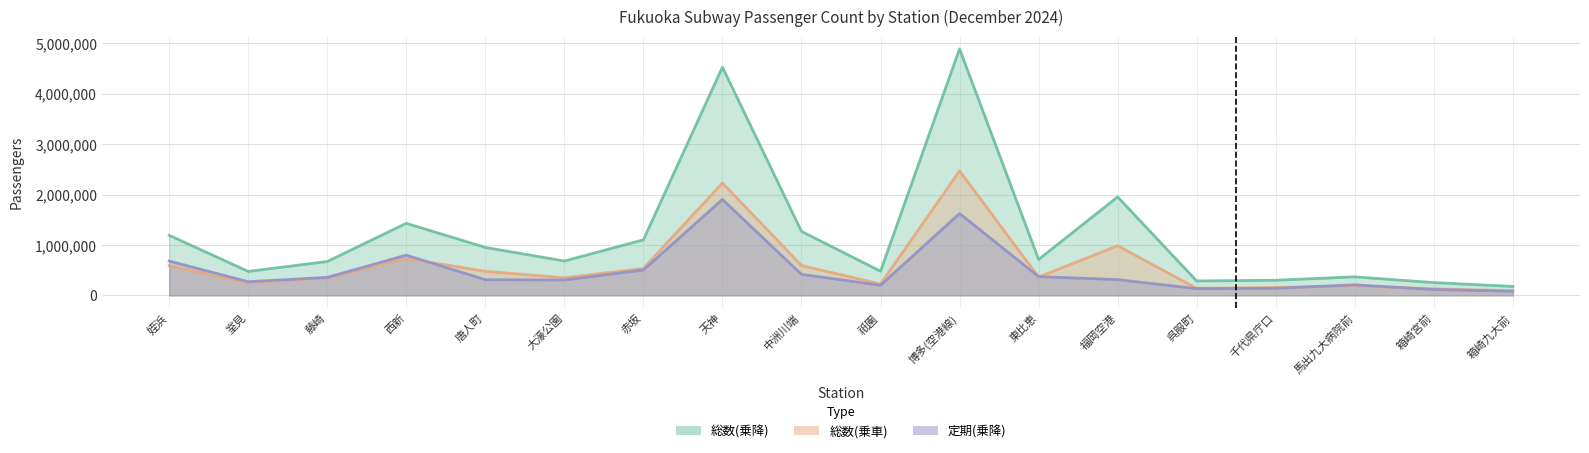

Rank the series by their average value, from lowest to highest.

定期(乗降), 総数(乗車), 総数(乗降)